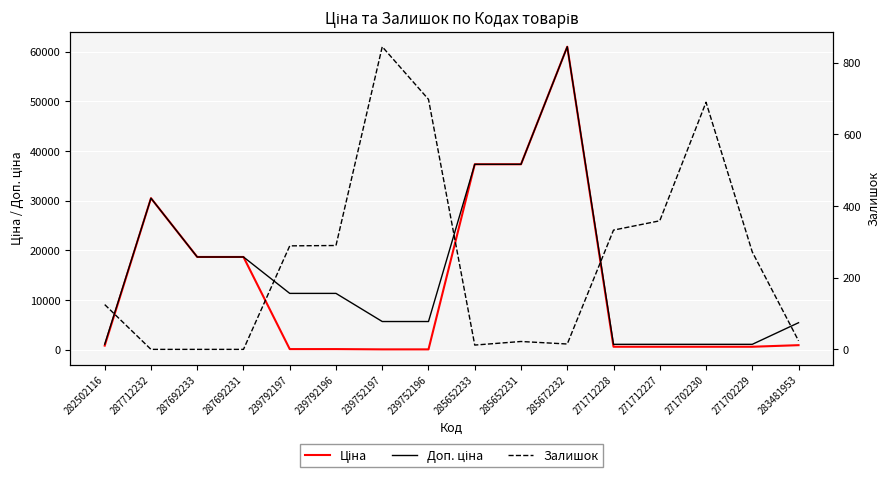

What are all the series names shown in the legend?

Ціна, Доп. ціна, Залишок